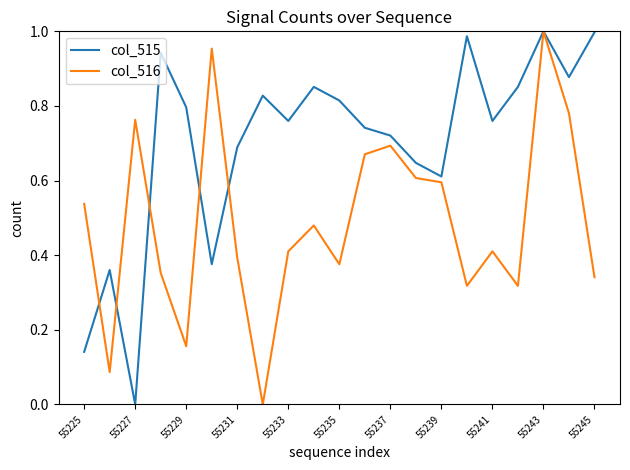

Which series has the largest total across all categories?

col_515